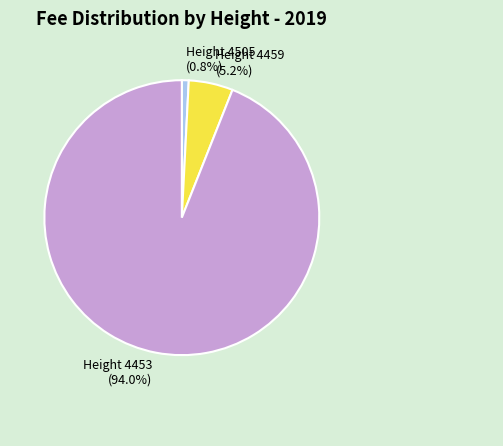

How much of the chart is everything except Height 4505?

99.2%